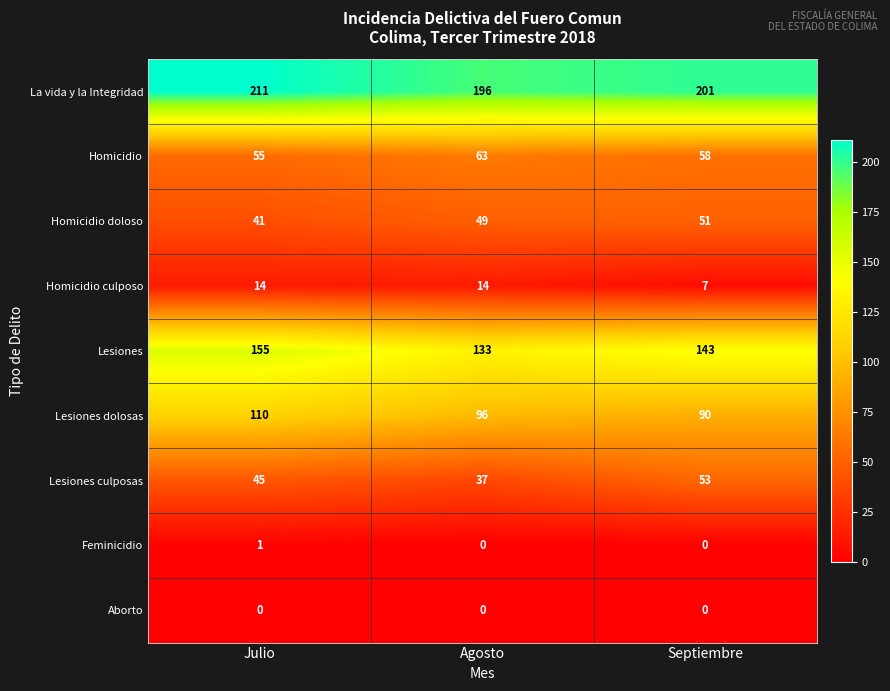

The value of Lesiones dolosas at Septiembre is 90. True or false?

True